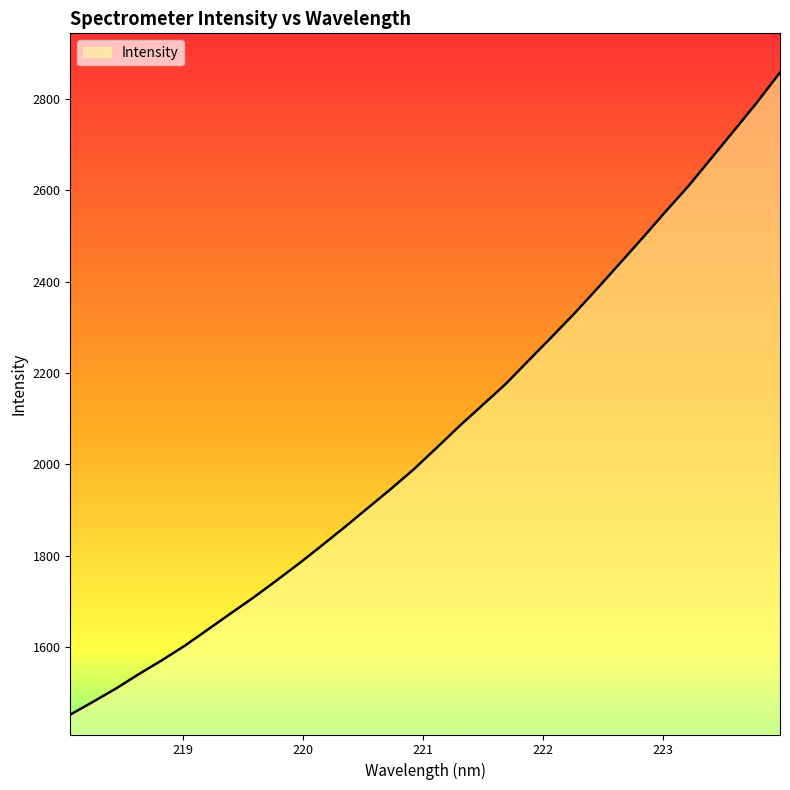

What is the difference between the maximum and minimum values?

1406.6